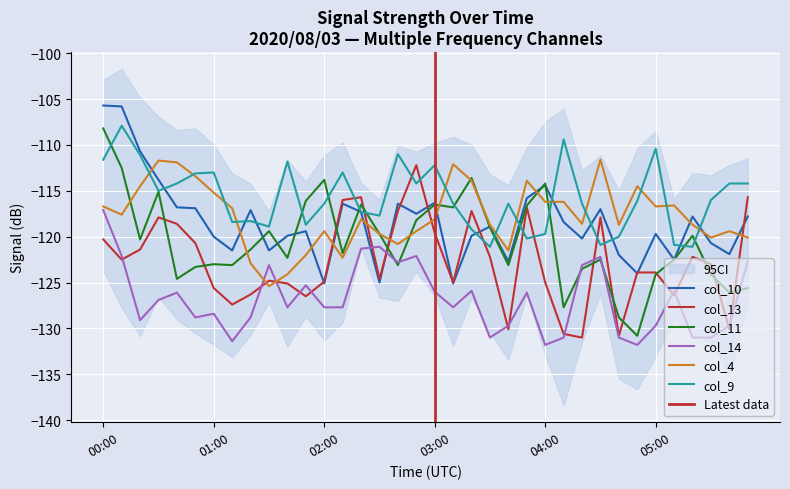

What is the spread (max minus min) of values at 02:00?

13.9